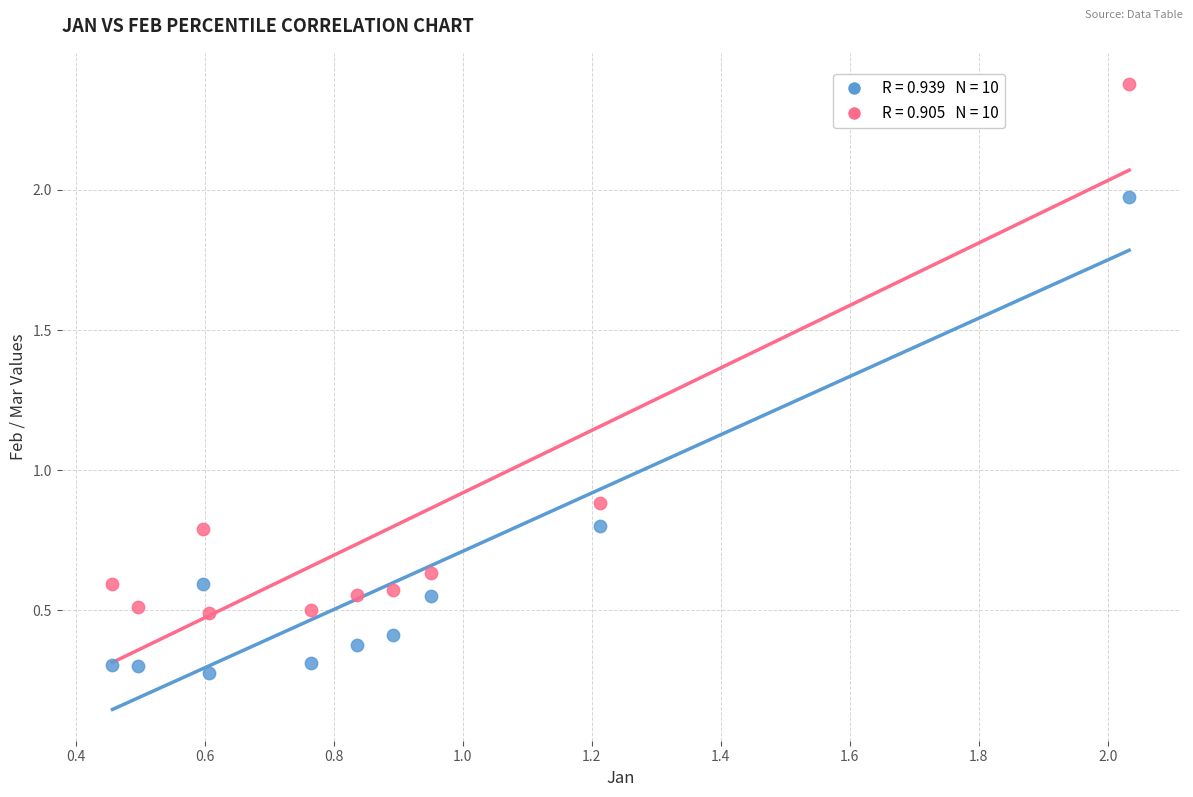

Across all data points, what is the range of X values (max minus min)?

1.6